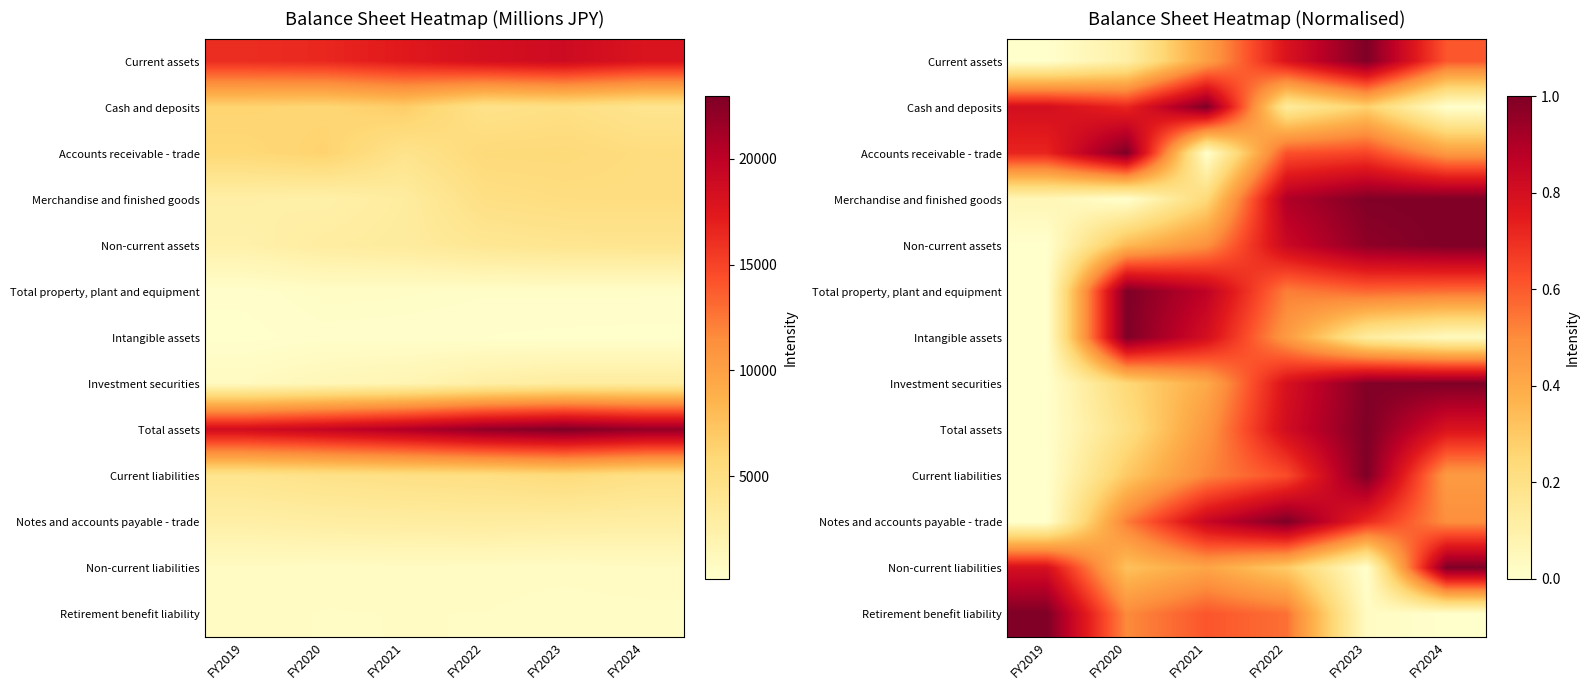

Is the value of Current liabilities at FY2023 greater than the value of Retirement benefit liability at FY2023?

Yes